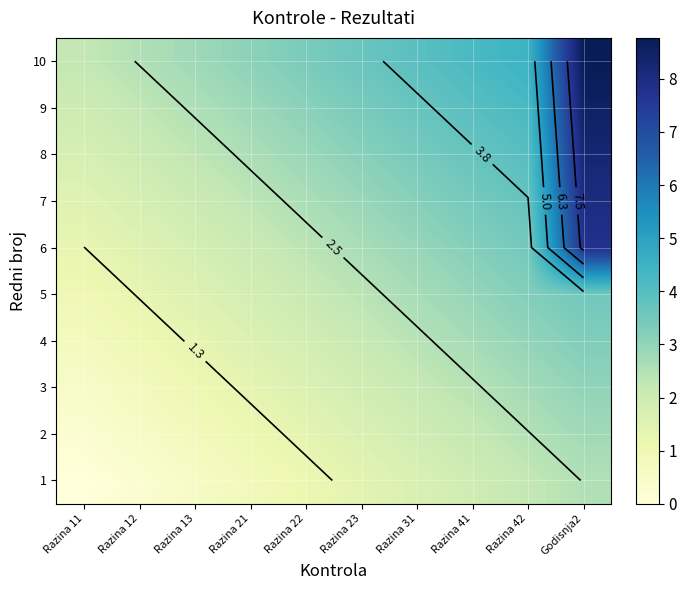

Where is 3 nearest to the value 1?

Razina 13